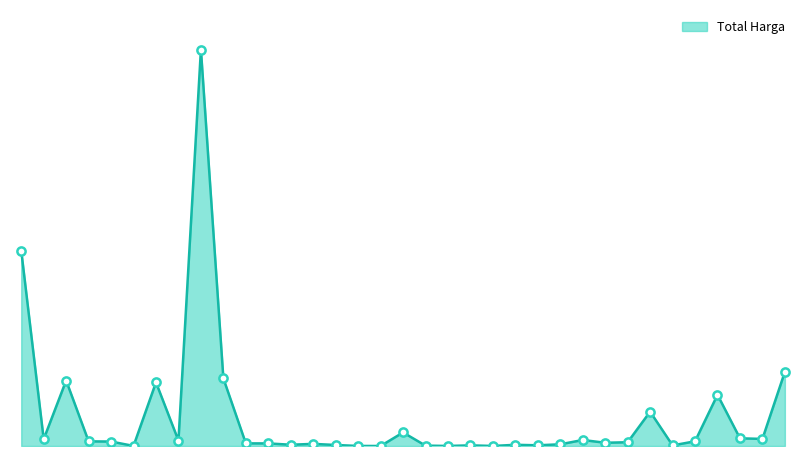

Does the chart have visible grid lines?

No